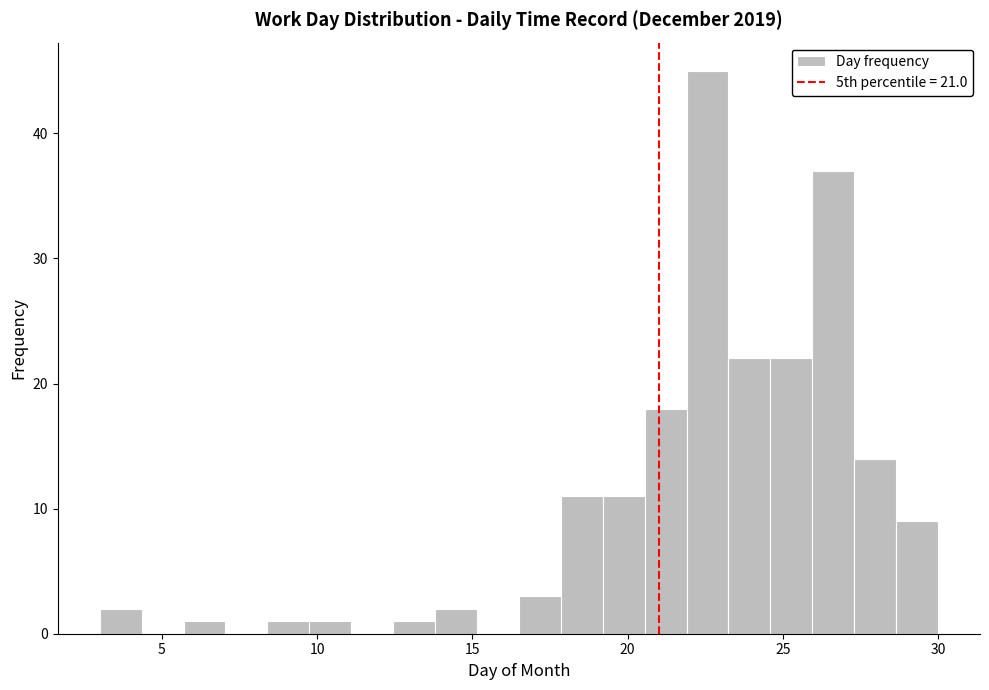

Read against the x-axis, roughly where is the centre of the tallest bar?

22.5